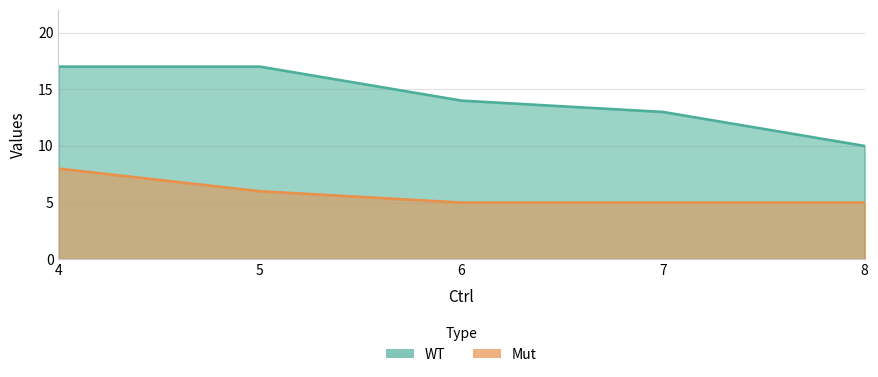

How many WT values are between 13 and 17?

4